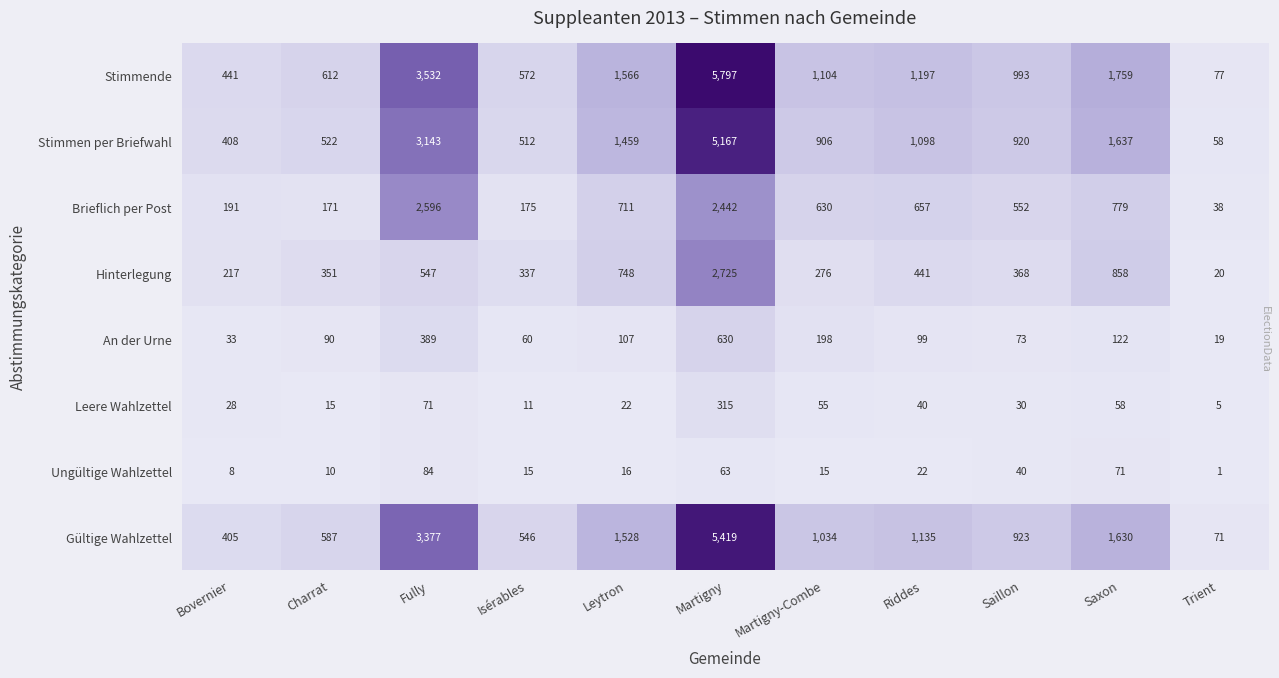

Is the value of An der Urne at Leytron greater than the value of Ungültige Wahlzettel at Martigny?

Yes